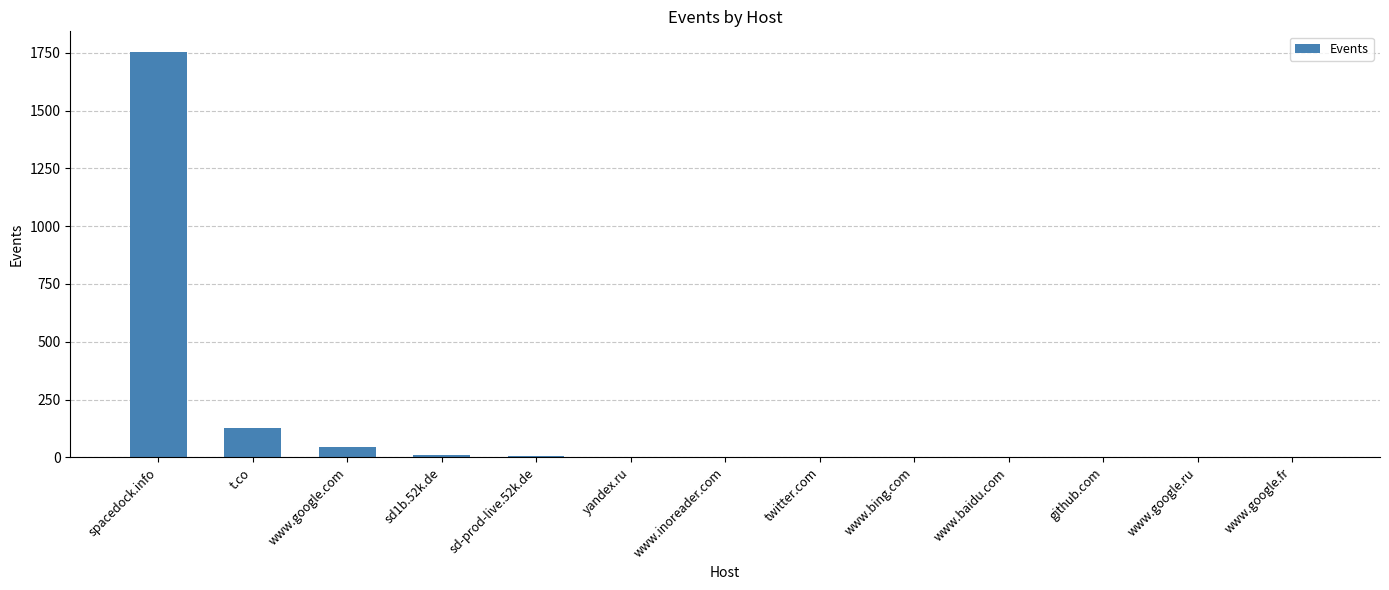

Where does the data first go above 2?

spacedock.info